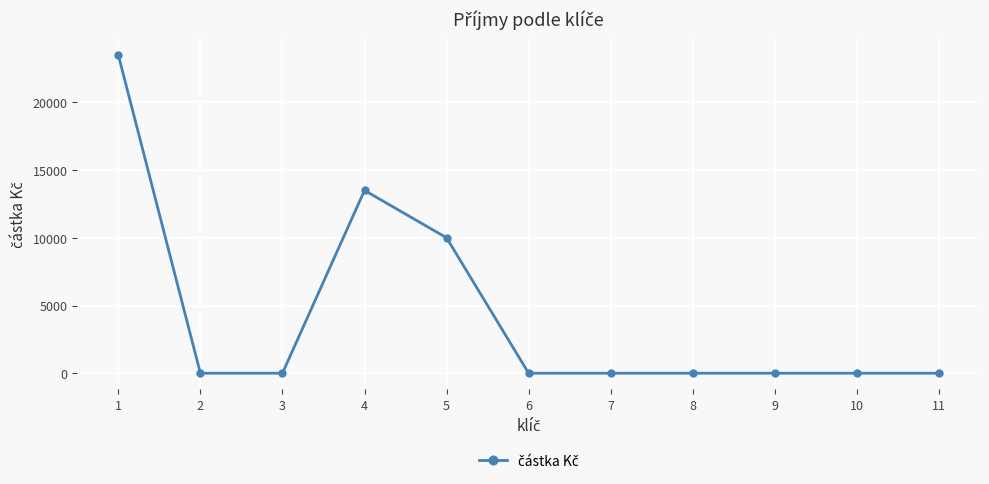

The chart shows a value of 0.0 at 7. True or false?

True